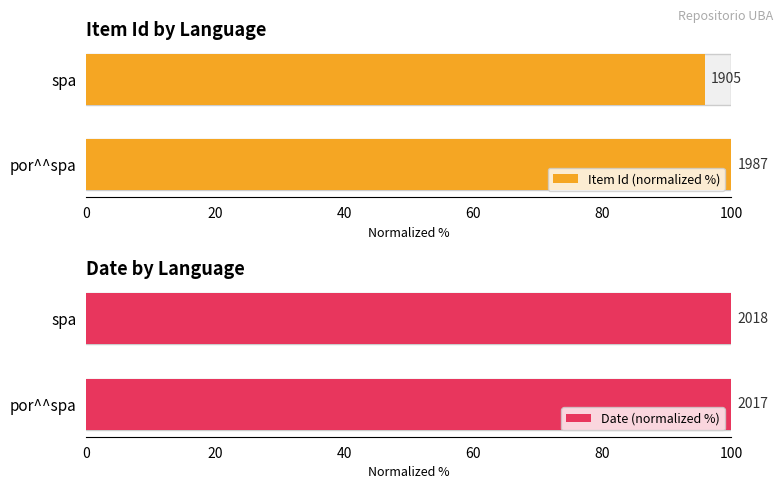

What is the smallest value displayed?

95.9